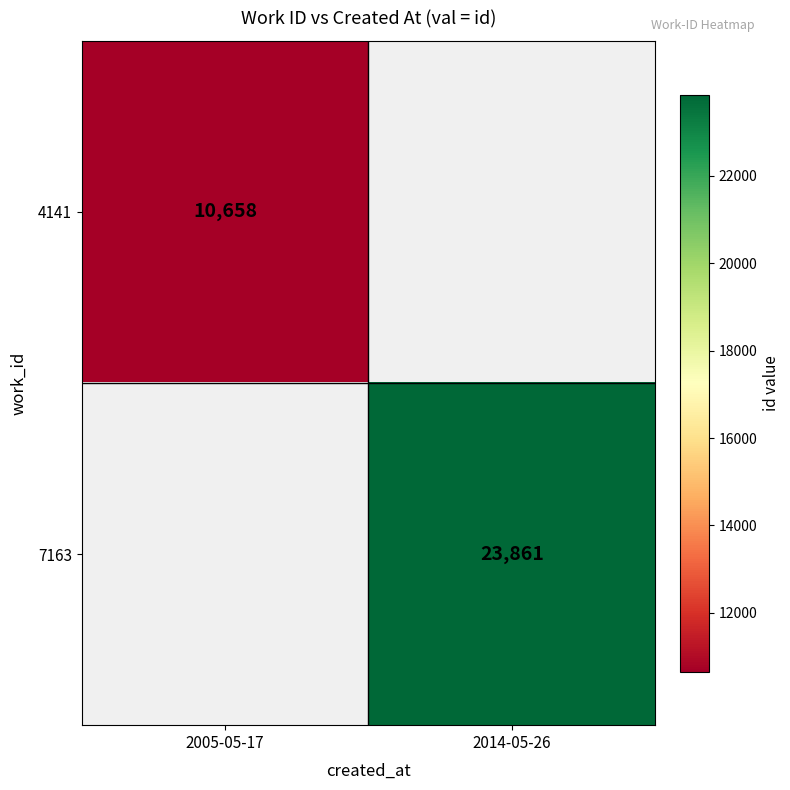

Which label corresponds to the smallest value in the chart?

2005-05-17